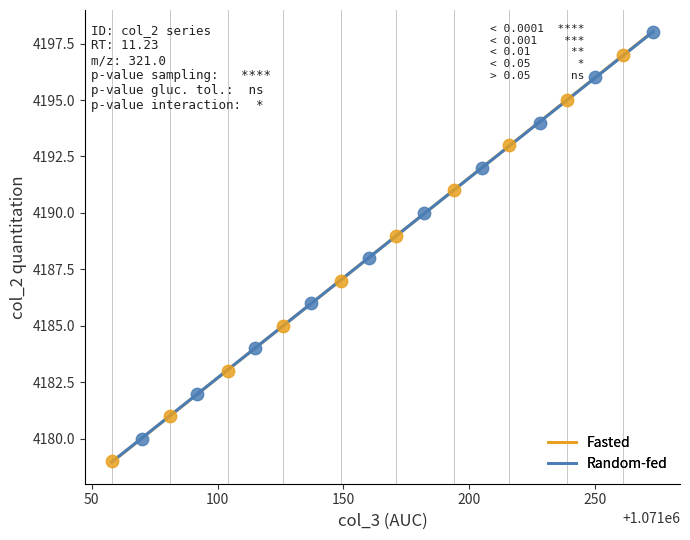

Which series reaches the minimum Y coordinate?

Fasted